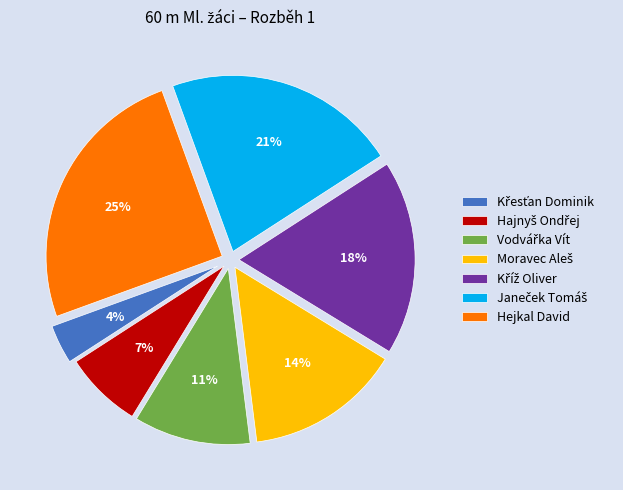

Is there a majority slice in this chart?

No